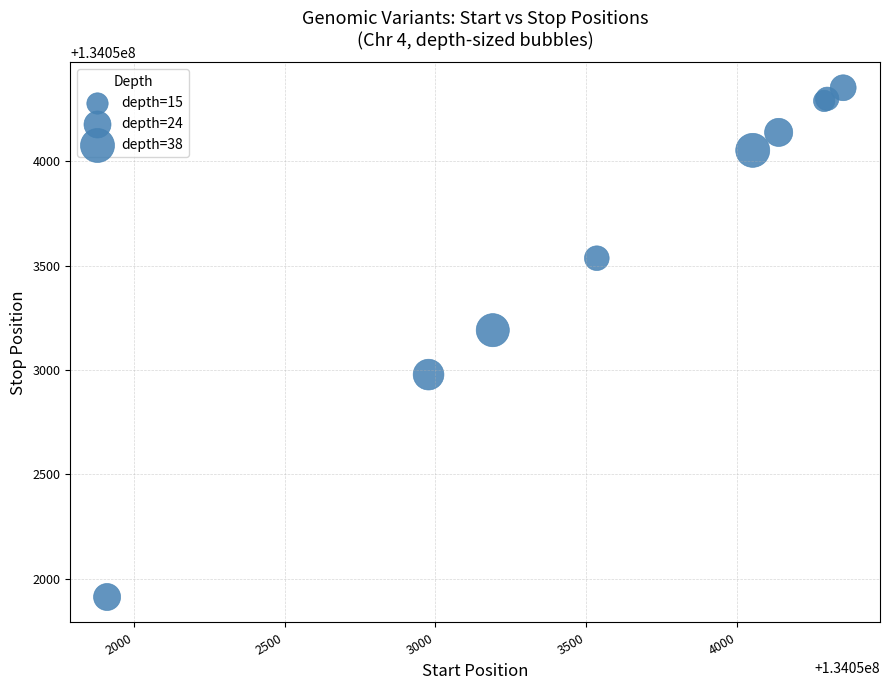

What Y value in the scatter plot is closest to 134053132?

134053191